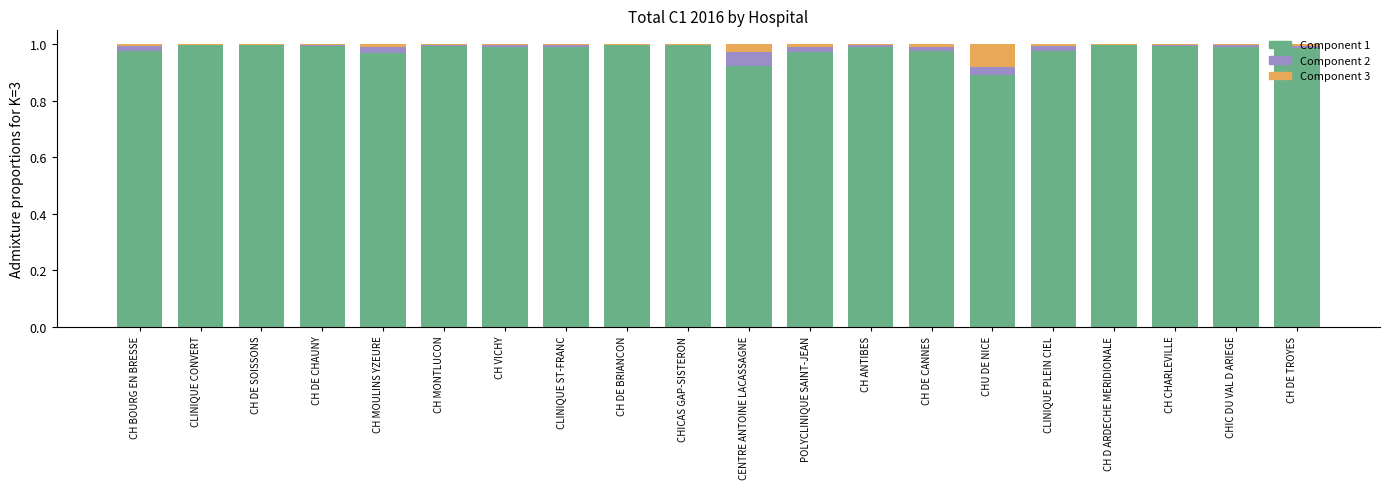

Are the bars horizontal?

No